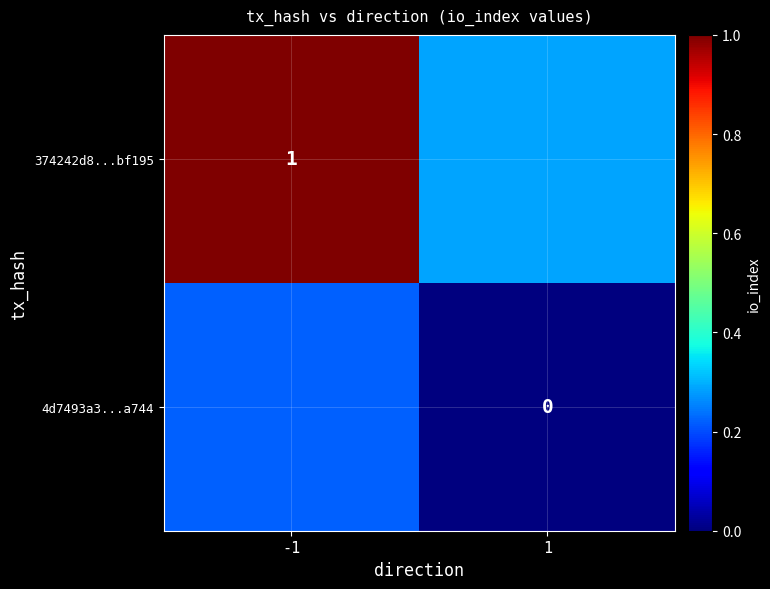

At which label does 374242d8...bf195 reach its peak?

-1